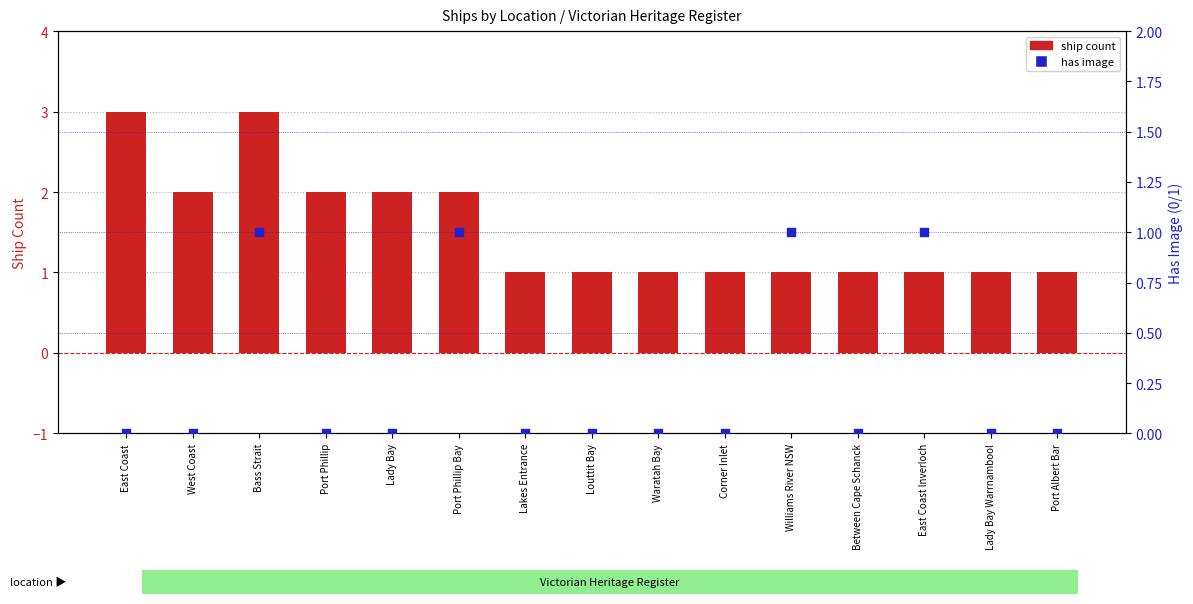

Which series has the largest total across all categories?

ship count